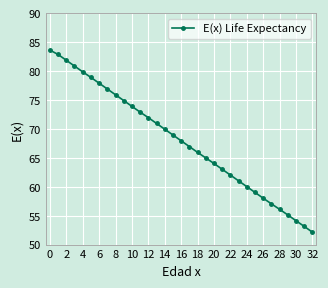

True or false: the data has more than 1 interior local peaks.

False